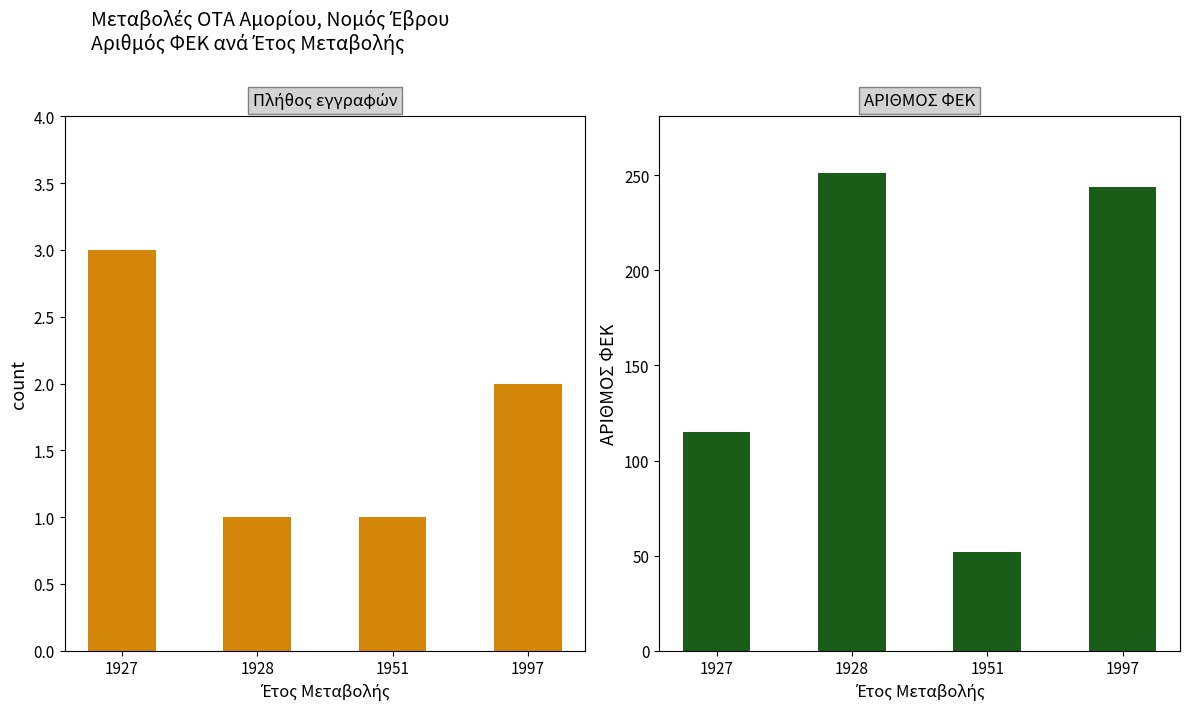

What is the total value across all series at 1928?

252